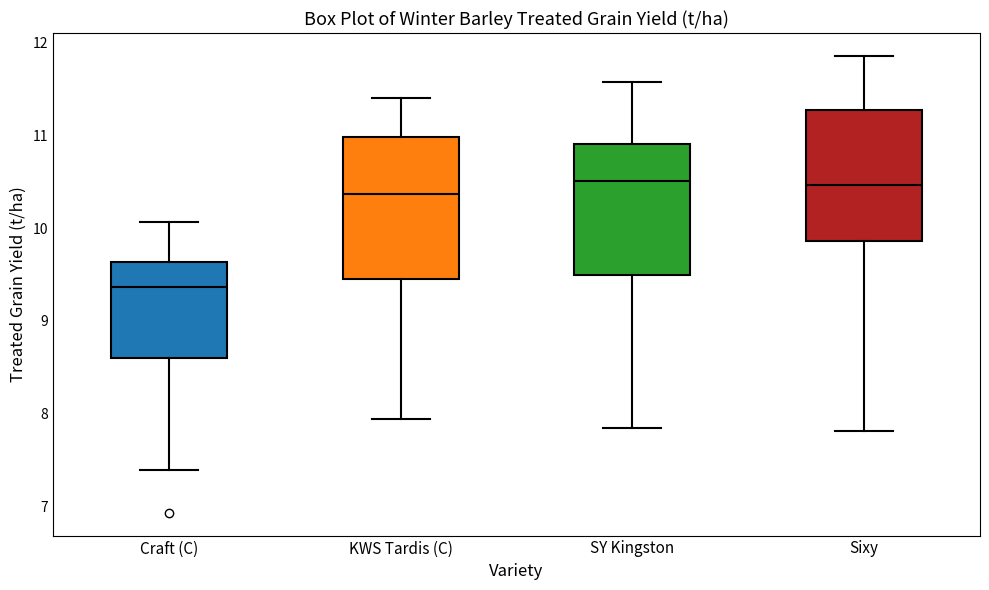

Reading left to right, transcribe this box plot: for each box, give where its median line is, the range the box spans, and where its two whiskers end, as read against the y-axis. The values are not printed on the chart, so give them approximately, as read against the axis.

Craft (C): median 9.4, box 8.6 to 9.6, whiskers 7.4 to 10.1
KWS Tardis (C): median 10.4, box 9.5 to 11.0, whiskers 7.9 to 11.4
SY Kingston: median 10.5, box 9.5 to 10.9, whiskers 7.8 to 11.6
Sixy: median 10.5, box 9.9 to 11.3, whiskers 7.8 to 11.9